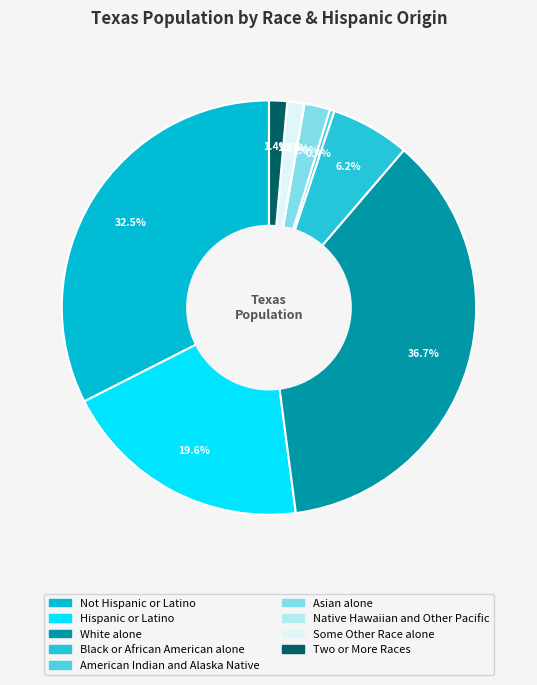

Is there any slice that represents more than half of the pie?

No